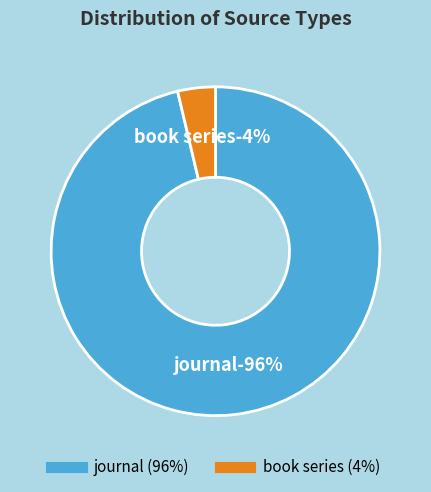

What is the largest slice in the pie chart?

journal